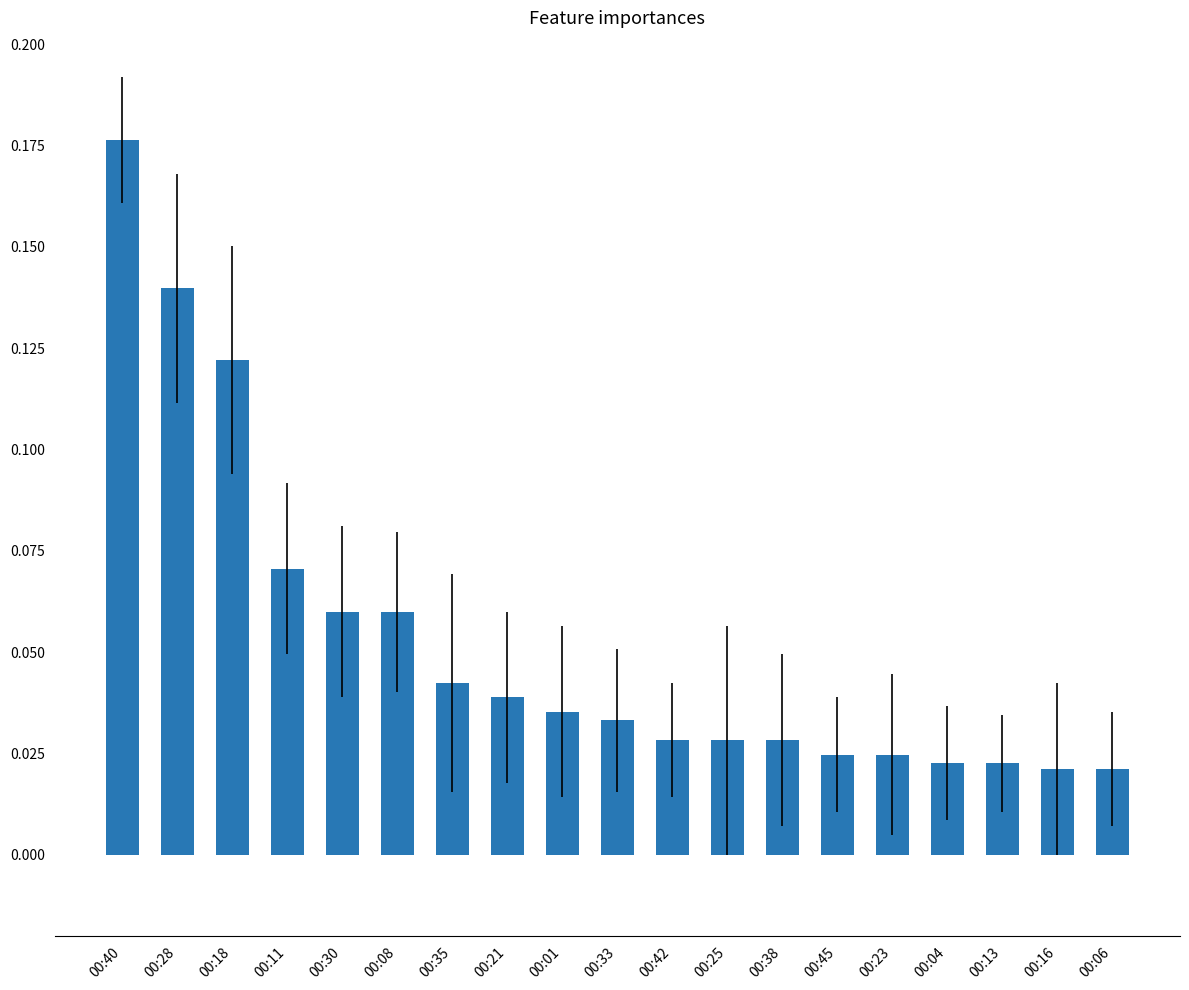

What is the label of the 4th bar from the right?

00:04